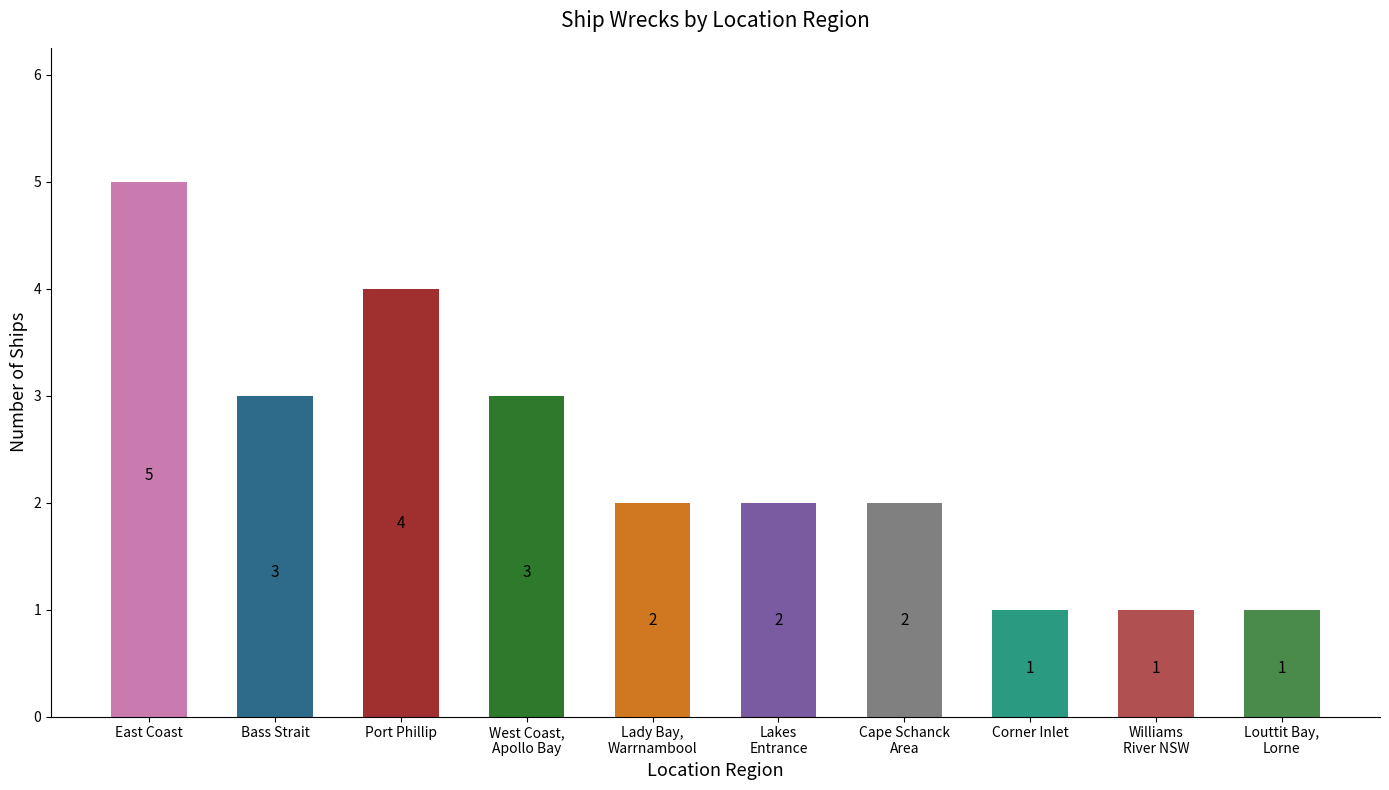

What is the approximate value at Bass Strait?

3